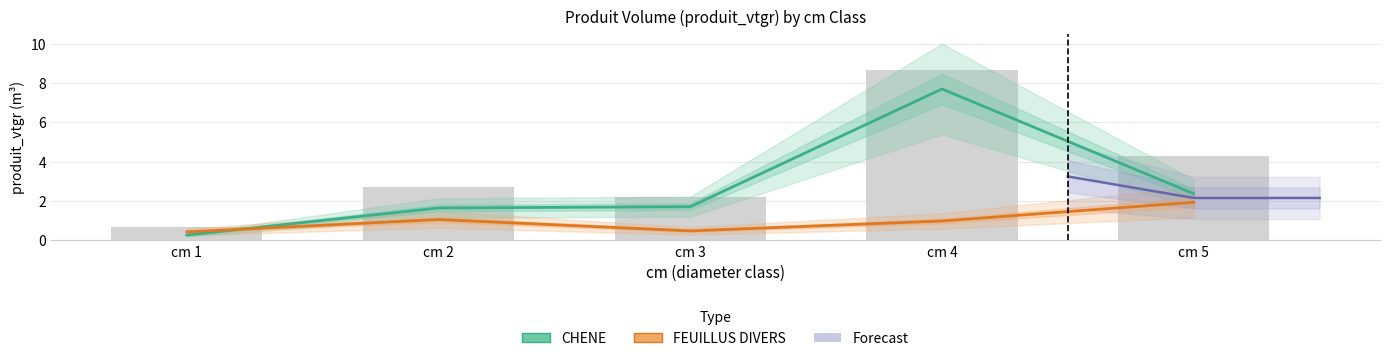

At which label is FEUILLUS DIVERS closest to 1?

cm 4